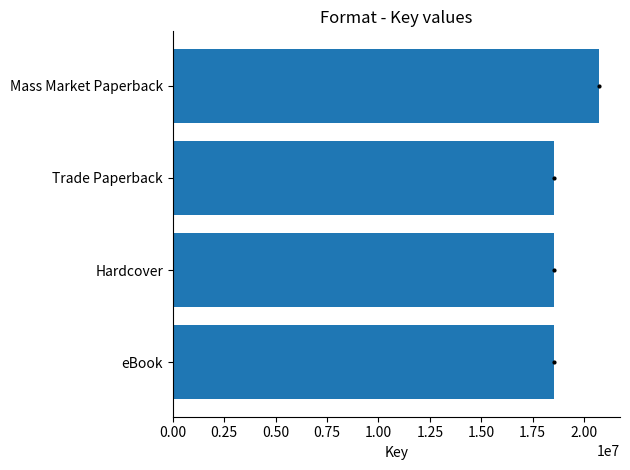

Are the bars grouped side by side (vs. stacked)?

No